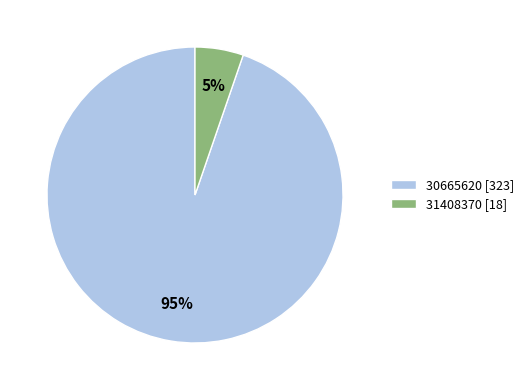

Which slice is the largest?

30665620